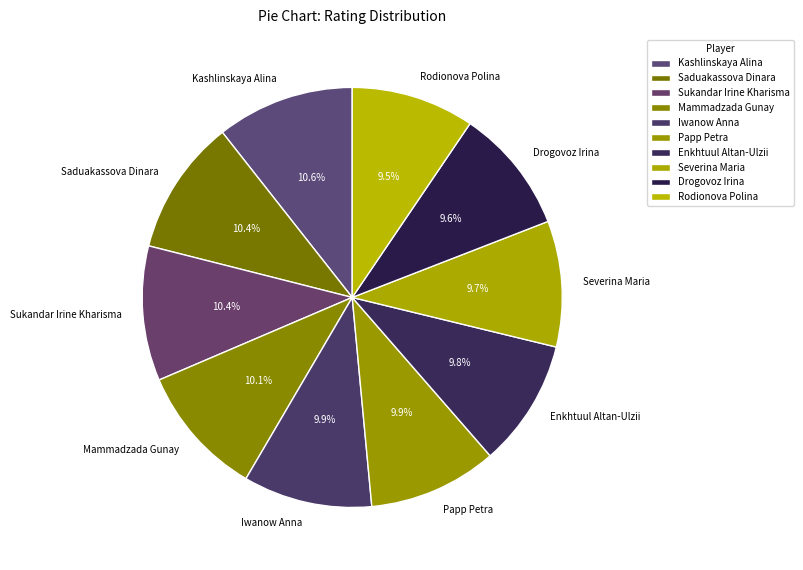

Combined, what portion of the pie is Papp Petra and Iwanow Anna?

19.8%